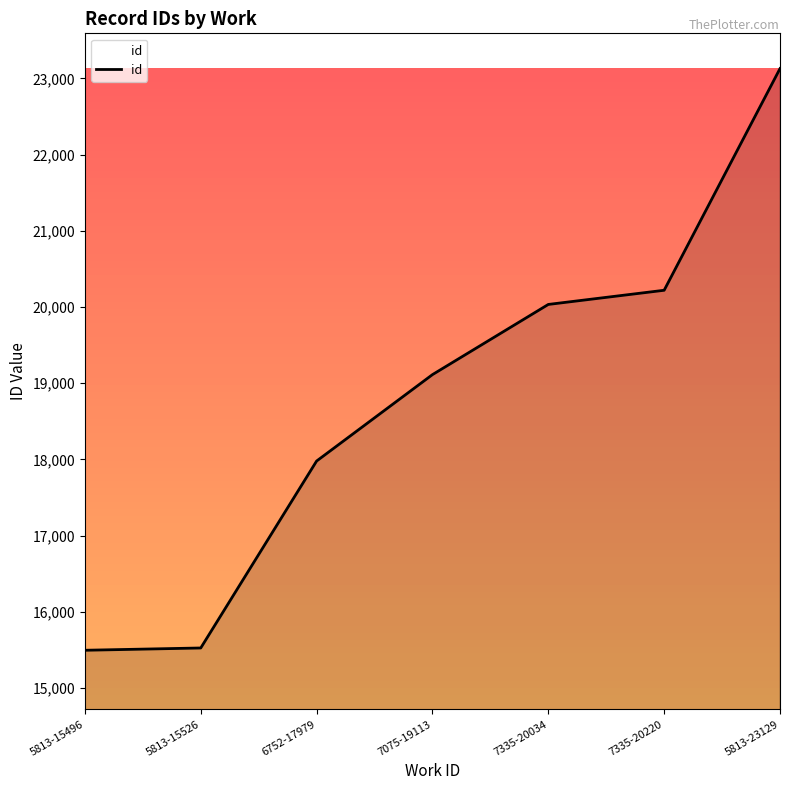

True or false: the data has more than 0 interior local peaks.

False